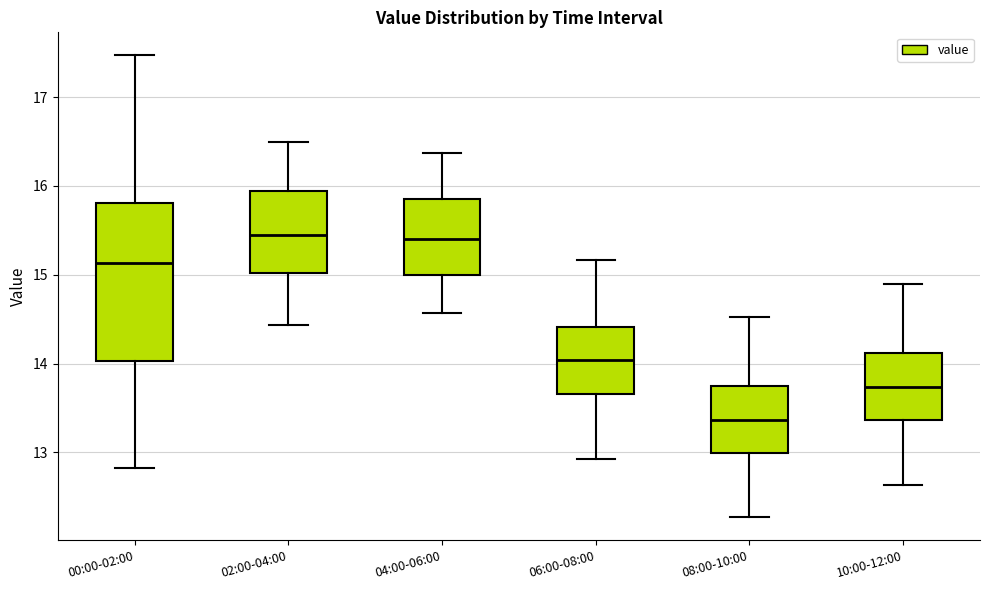

Reading left to right, read every box against the y-axis: the position of its median line, the range the box covers, and the ends of its whiskers. The values are not printed on the chart, so give them approximately, as read against the axis.

00:00-02:00: median 15.1, box 14.0 to 15.8, whiskers 12.8 to 17.5
02:00-04:00: median 15.5, box 15.0 to 15.9, whiskers 14.4 to 16.5
04:00-06:00: median 15.4, box 15.0 to 15.9, whiskers 14.6 to 16.4
06:00-08:00: median 14.0, box 13.7 to 14.4, whiskers 12.9 to 15.2
08:00-10:00: median 13.4, box 13.0 to 13.7, whiskers 12.3 to 14.5
10:00-12:00: median 13.7, box 13.4 to 14.1, whiskers 12.6 to 14.9